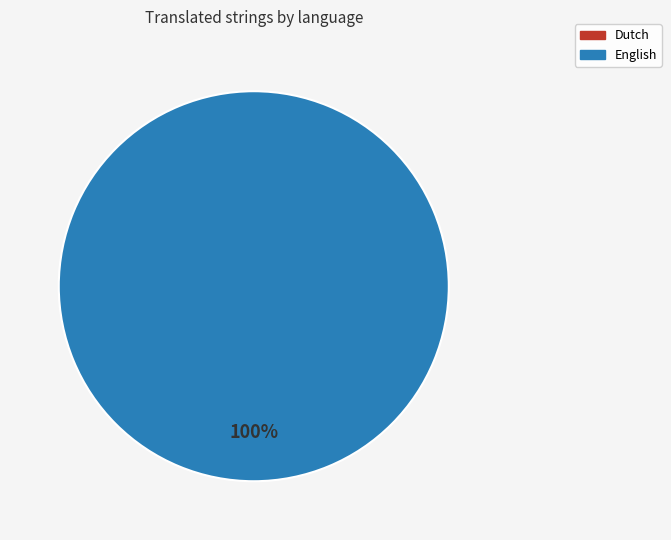

Combined, do Dutch and English account for over 50%?

Yes